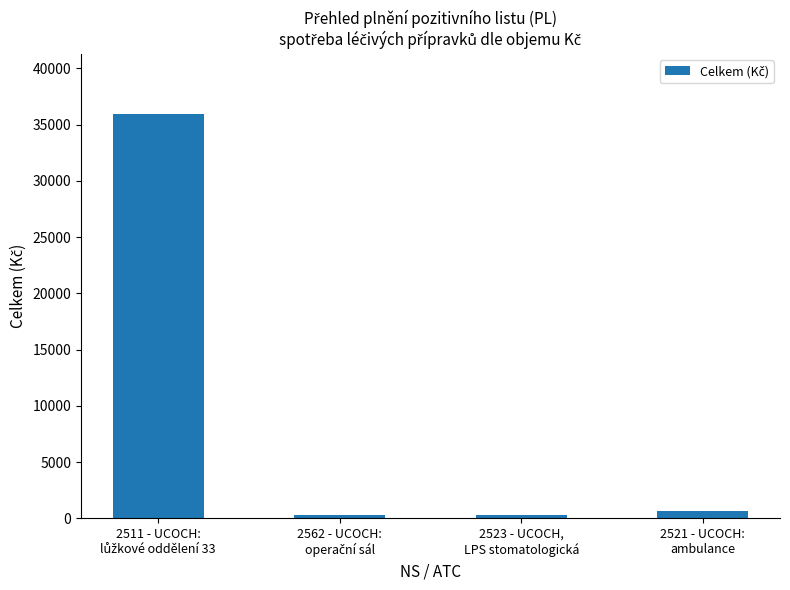

What is the value of the 2nd bar from the left?

335.1